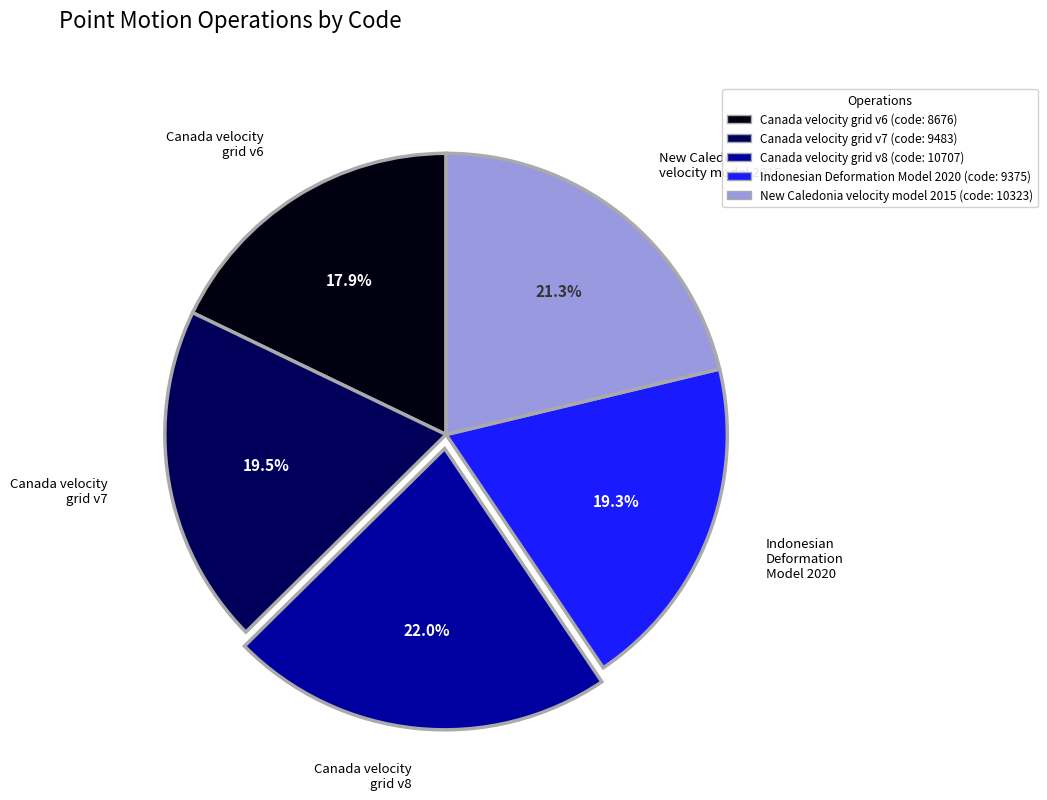

Approximately how many times larger is the value at Indonesian Deformation Model 2020 (code: 9375) compared to Canada velocity grid v6 (code: 8676)?

1.1